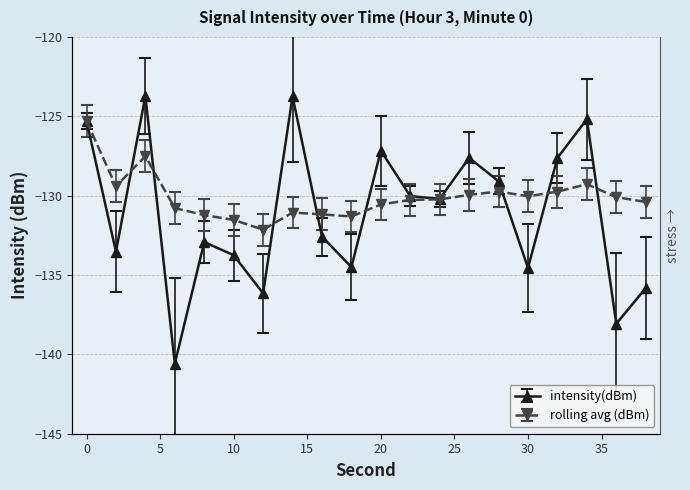

What is the maximum value for rolling_avg?

-125.3